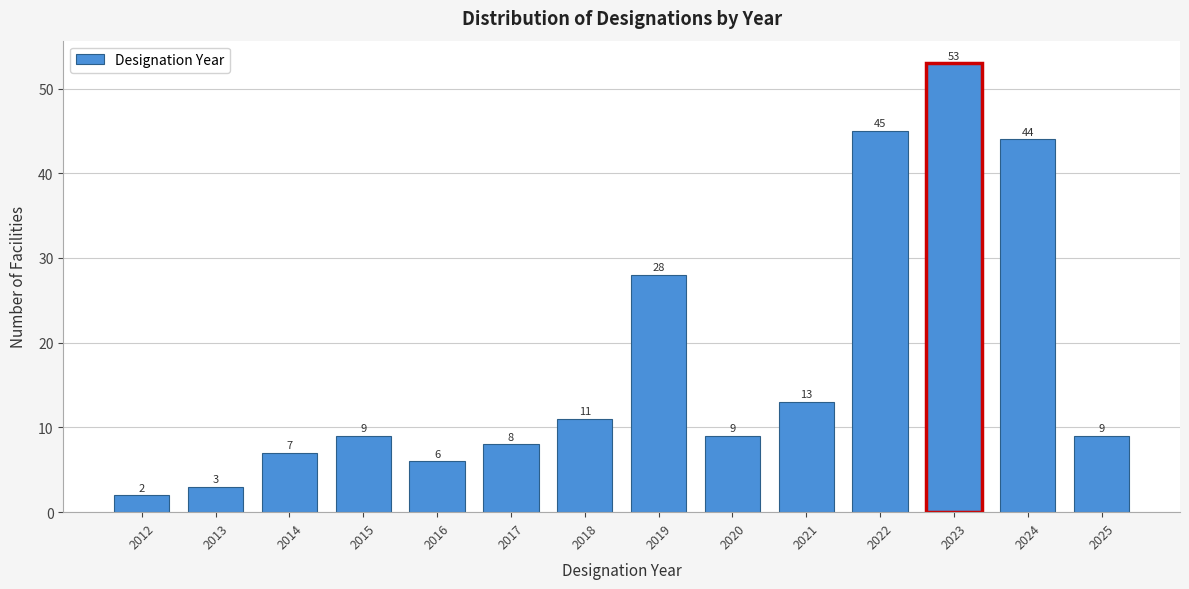

Reading right to left, extract all data points from this chart.

9	44	53	45	13	9	28	11	8	6	9	7	3	2